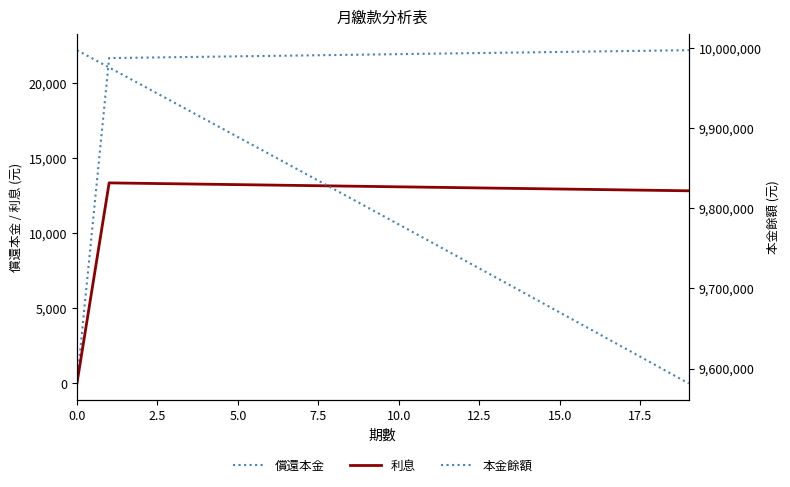

True or false: 利息 and 償還本金 cross at least once.

False